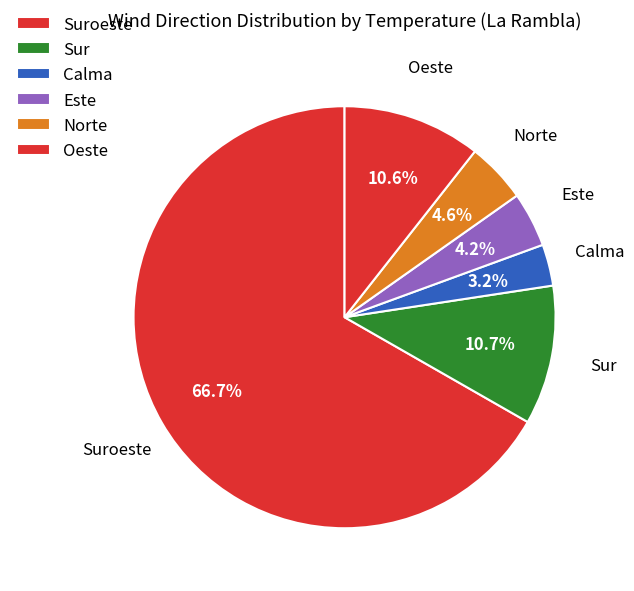

How many slices are in this pie chart?

6